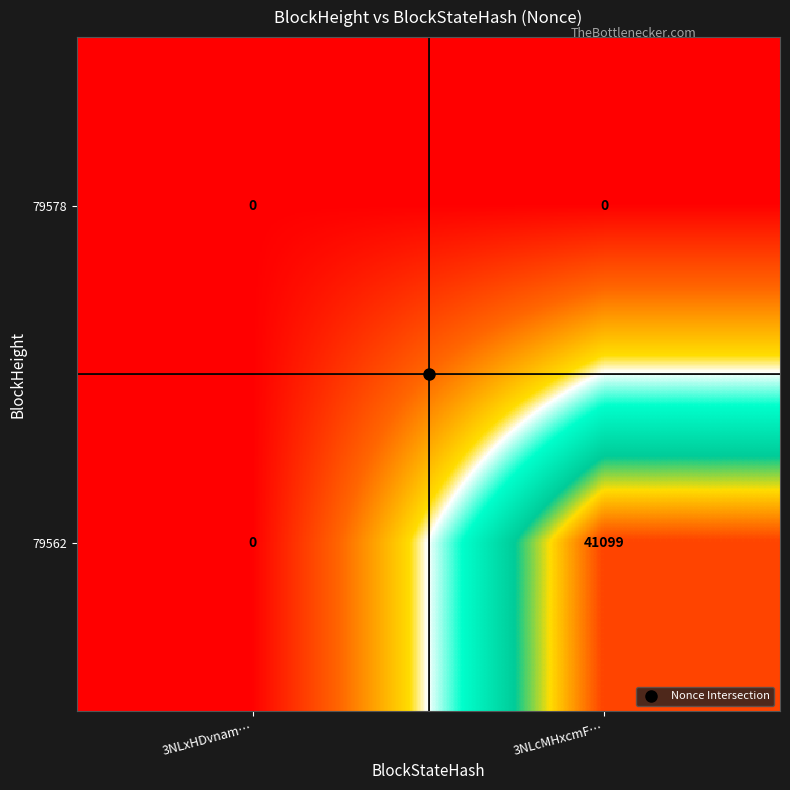

Rank the series by their maximum value, from highest to lowest.

79562, 79578